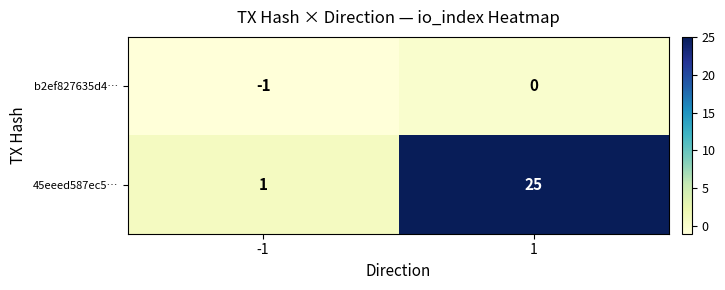

True or false: 45eeed587ec5… has a value of 1 at -1.

True